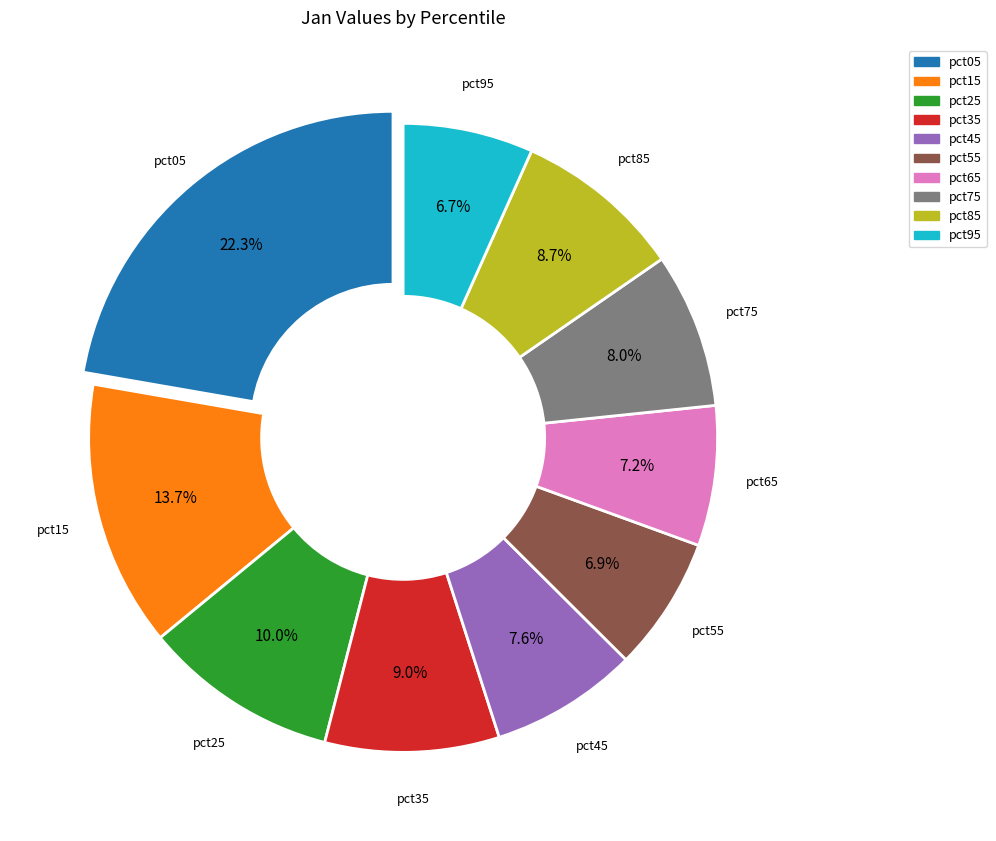

Which has a higher value, pct05 or pct45?

pct05